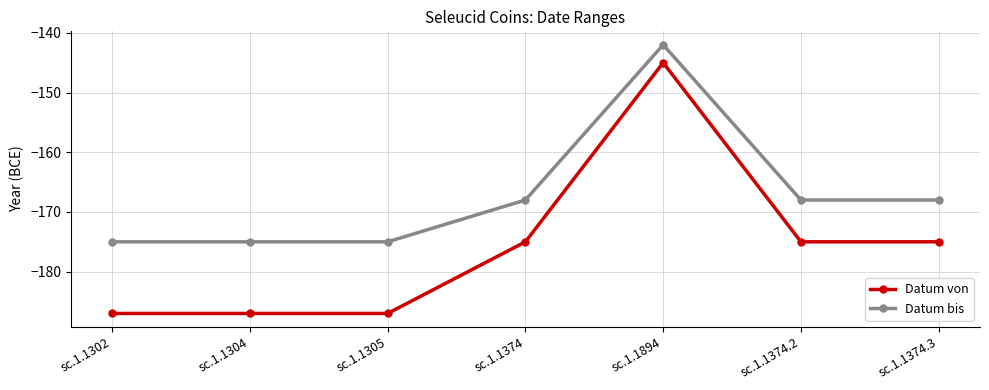

In Datum von, how many points are higher than both neighbors (excluding endpoints)?

1